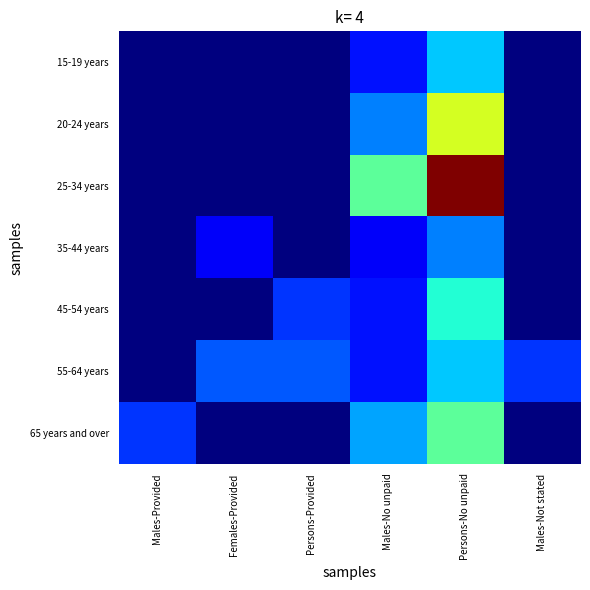

Which has a higher value, Persons-No unpaid or Females-Provided?

Persons-No unpaid